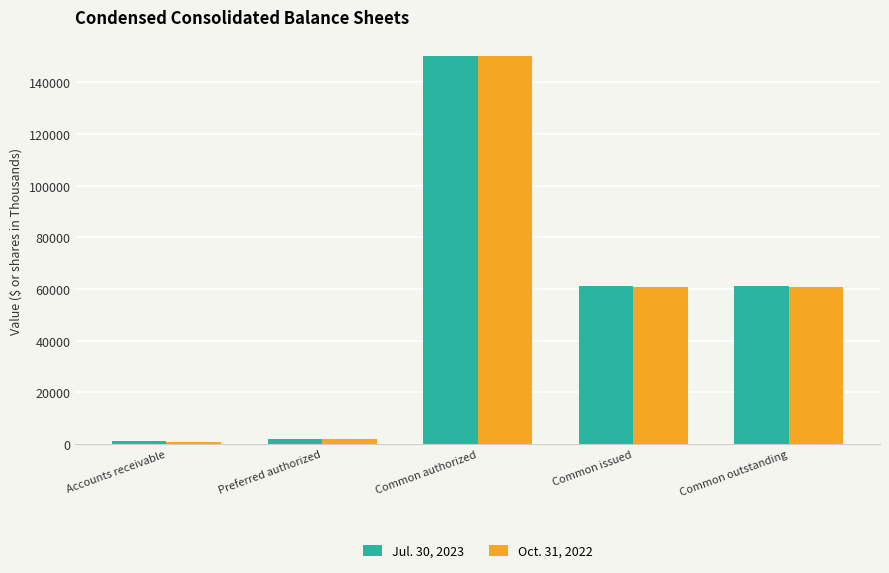

The value of Oct. 31, 2022 at Preferred authorized is 2000. True or false?

True